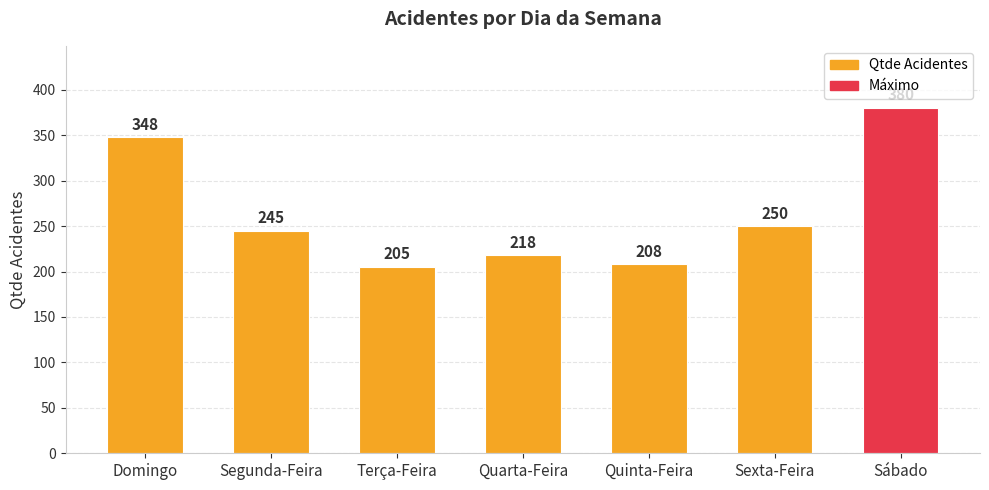

At which label is the value closest to 292?

Sexta-Feira